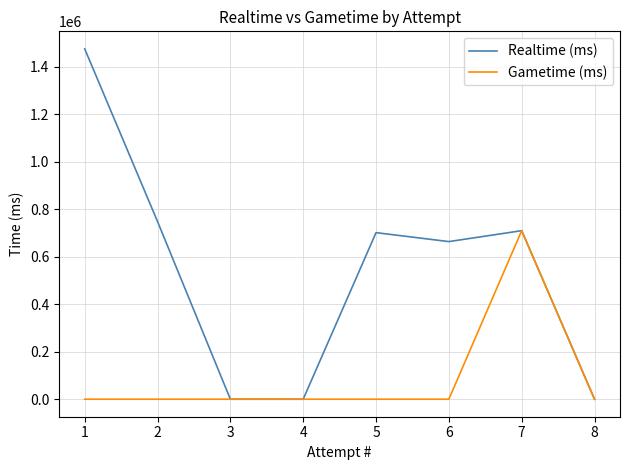

How many values in the Gametime (ms) series exceed 0?

1